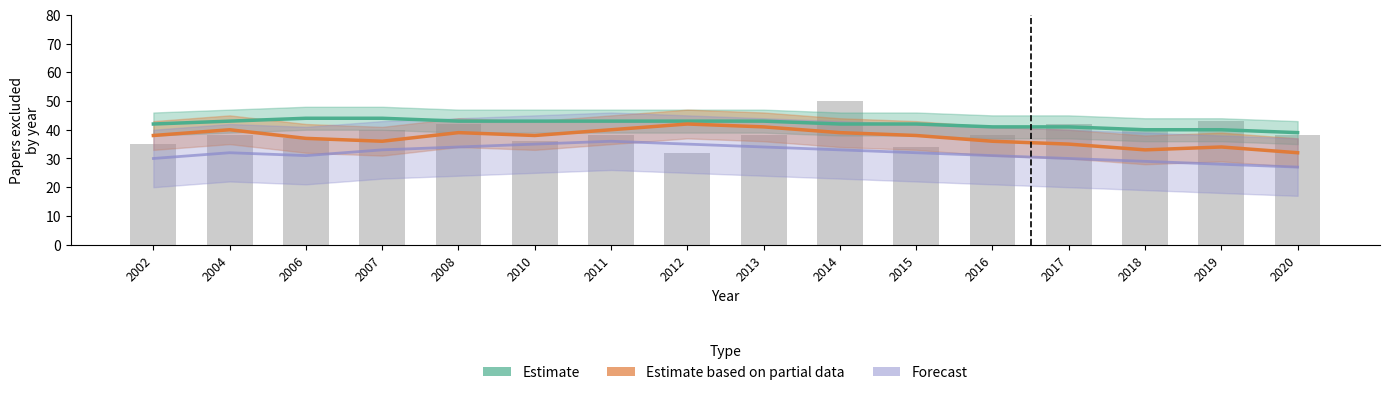

At which category is the sum across all series the highest?

2012